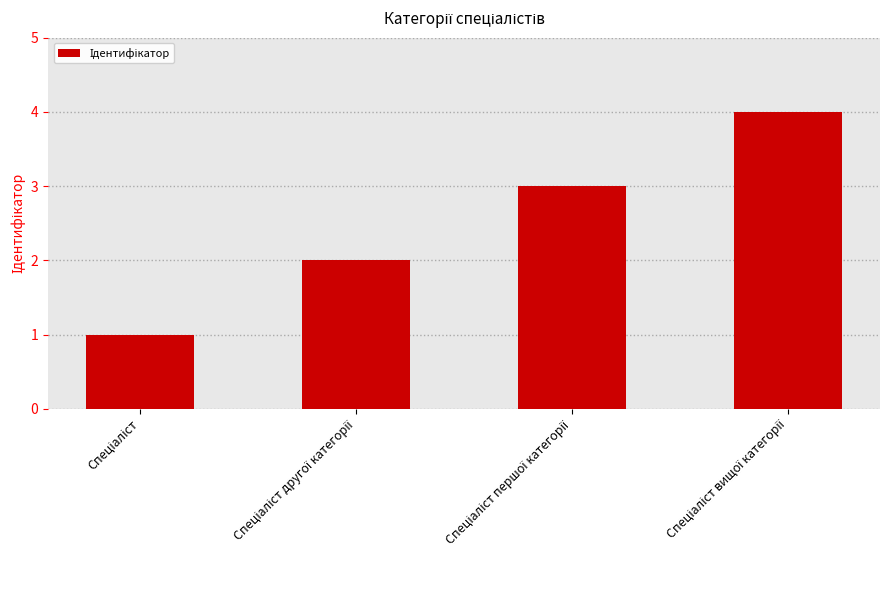

What is the difference between the maximum and second lowest values?

2